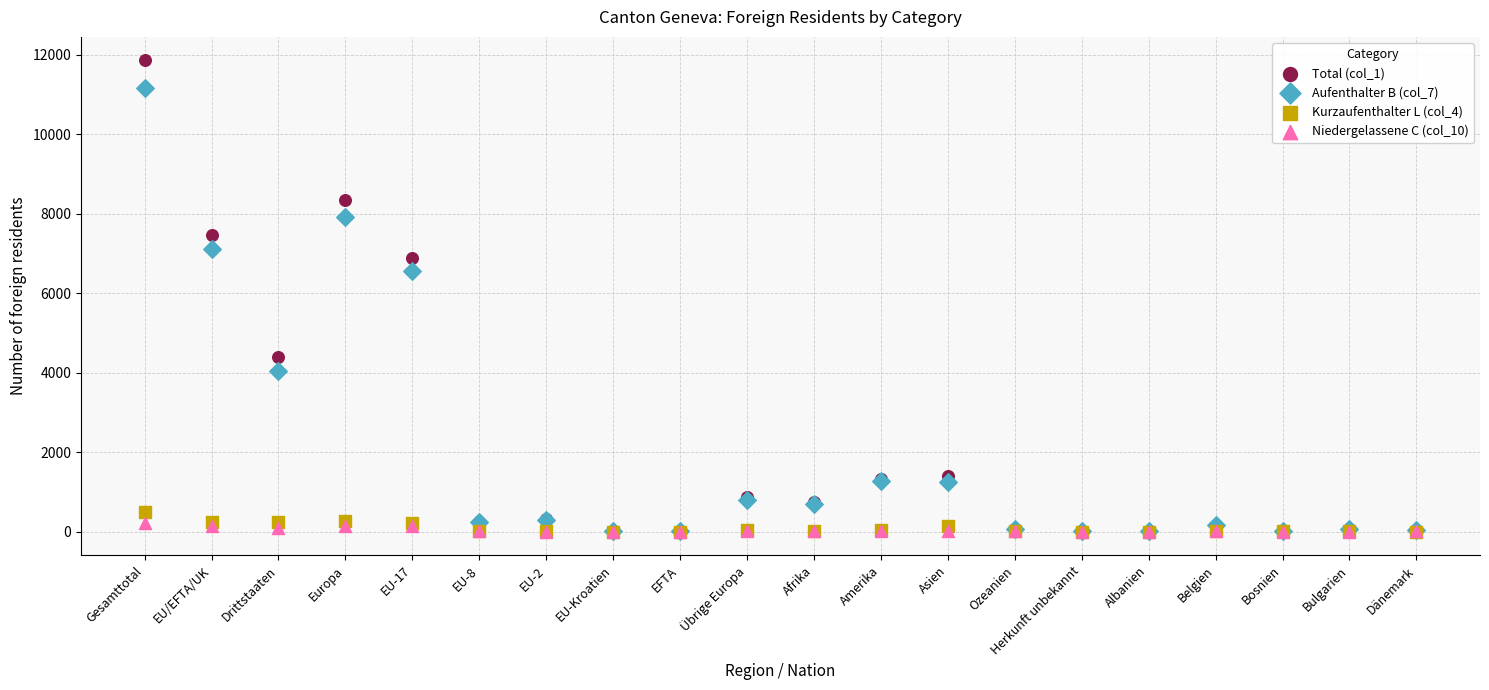

Across all series, what Y value is closest to 5931?

6558